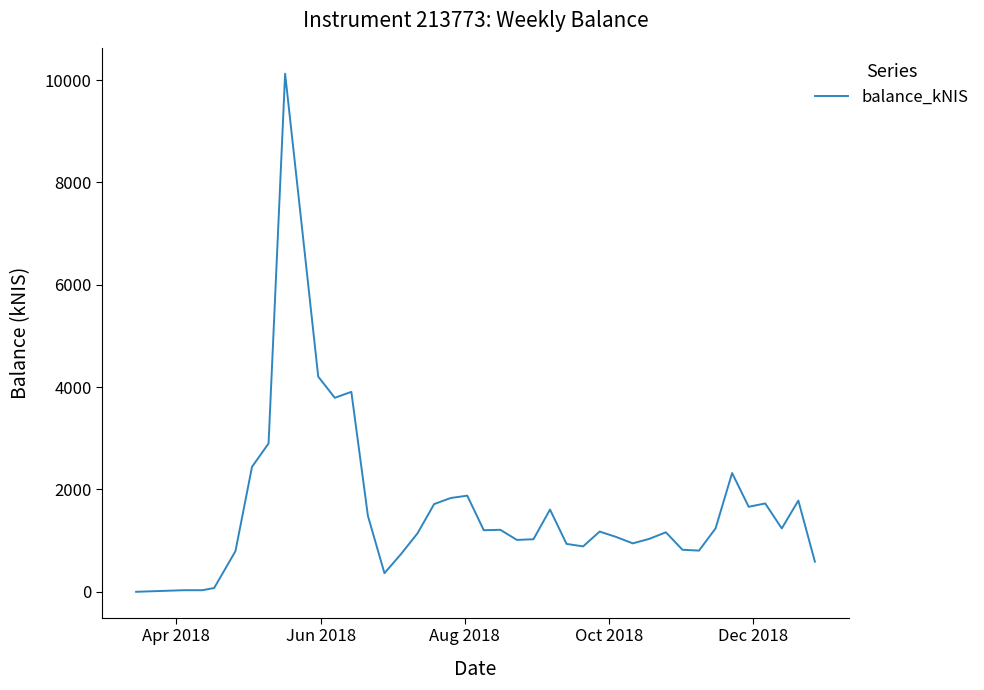

How many lines are shown in the chart?

1